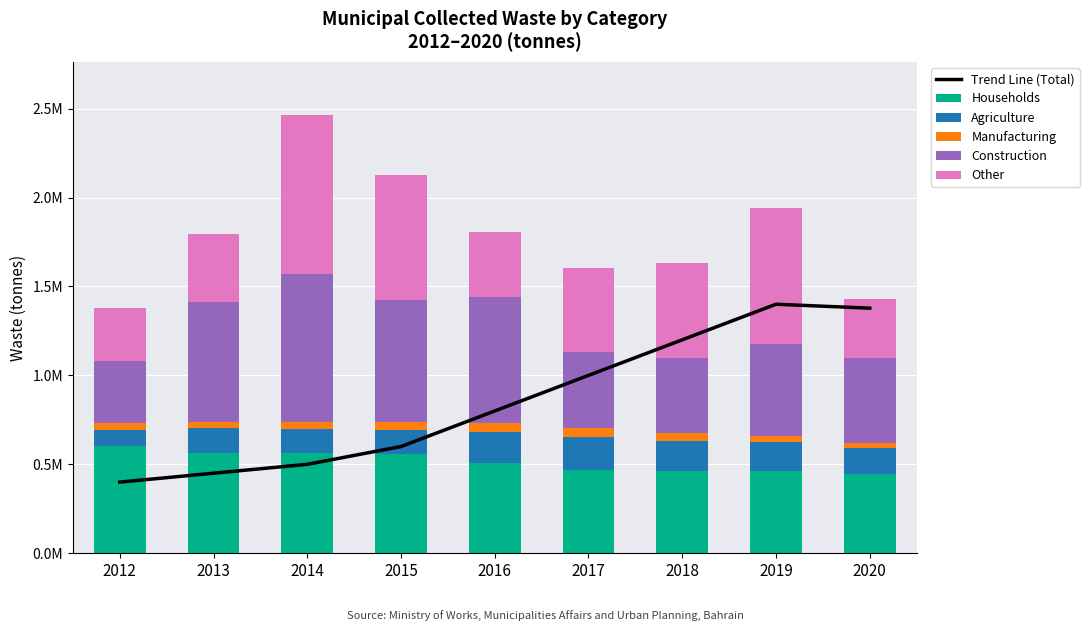

What is the sum of all Other values?

4761183.4